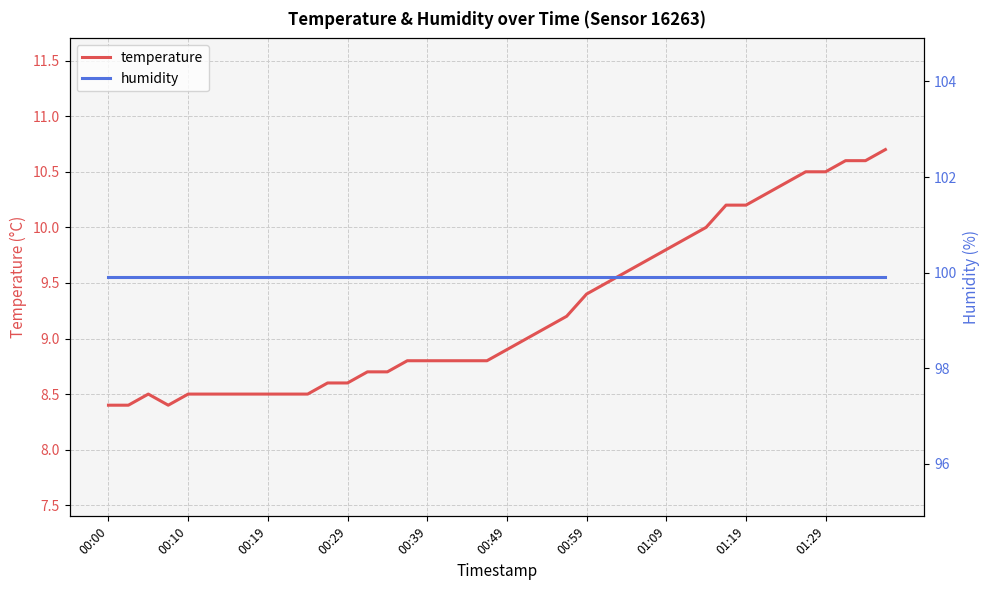

Rank the series by their average value, from lowest to highest.

temperature, humidity